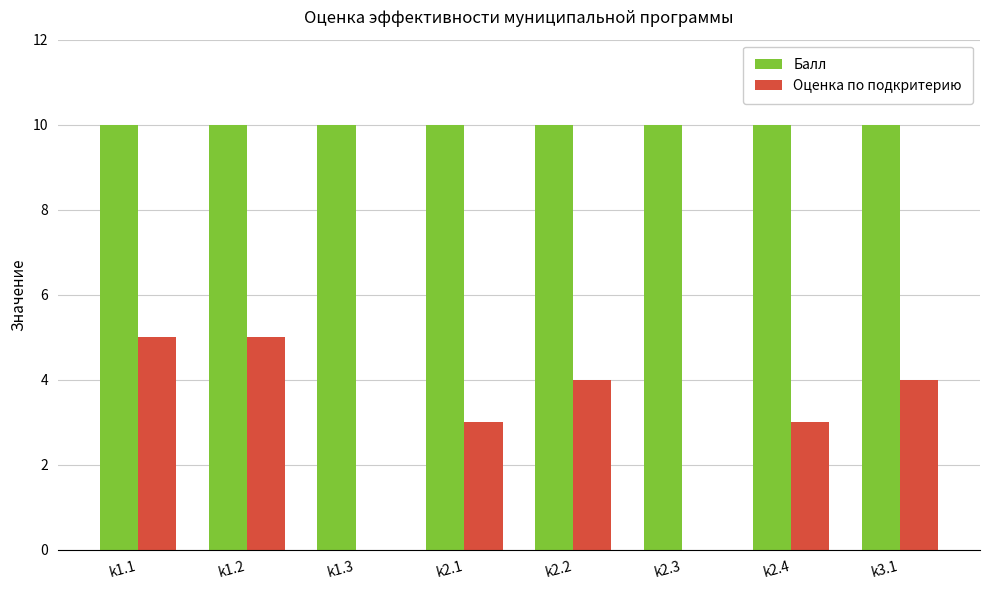

Which series has the widest spread of values?

Оценка по подкритерию